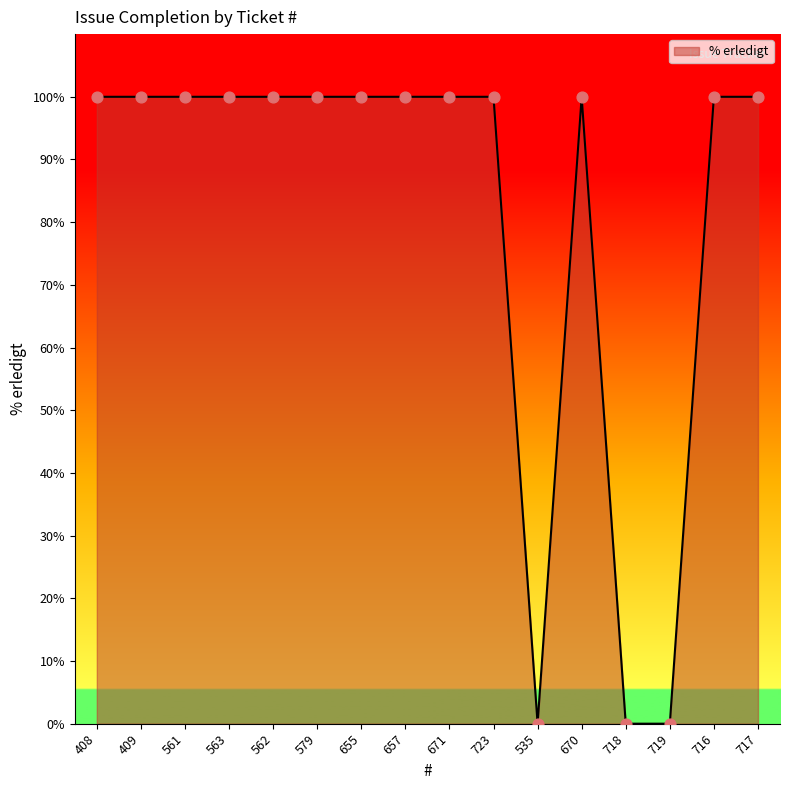

Which has a higher value, 719 or 408?

408